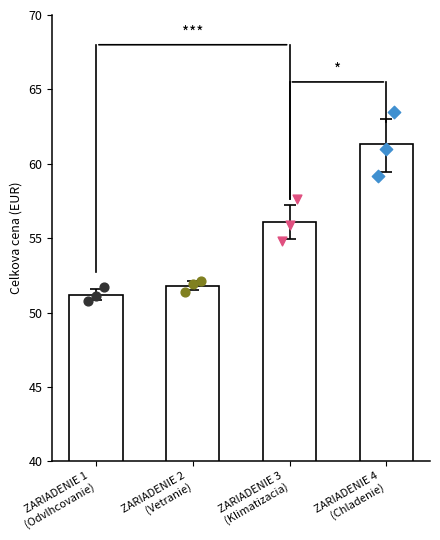

What is the change in value from ZARIADENIE 1
(Odvlhcovanie) to ZARIADENIE 4
(Chladenie)?

+10.1